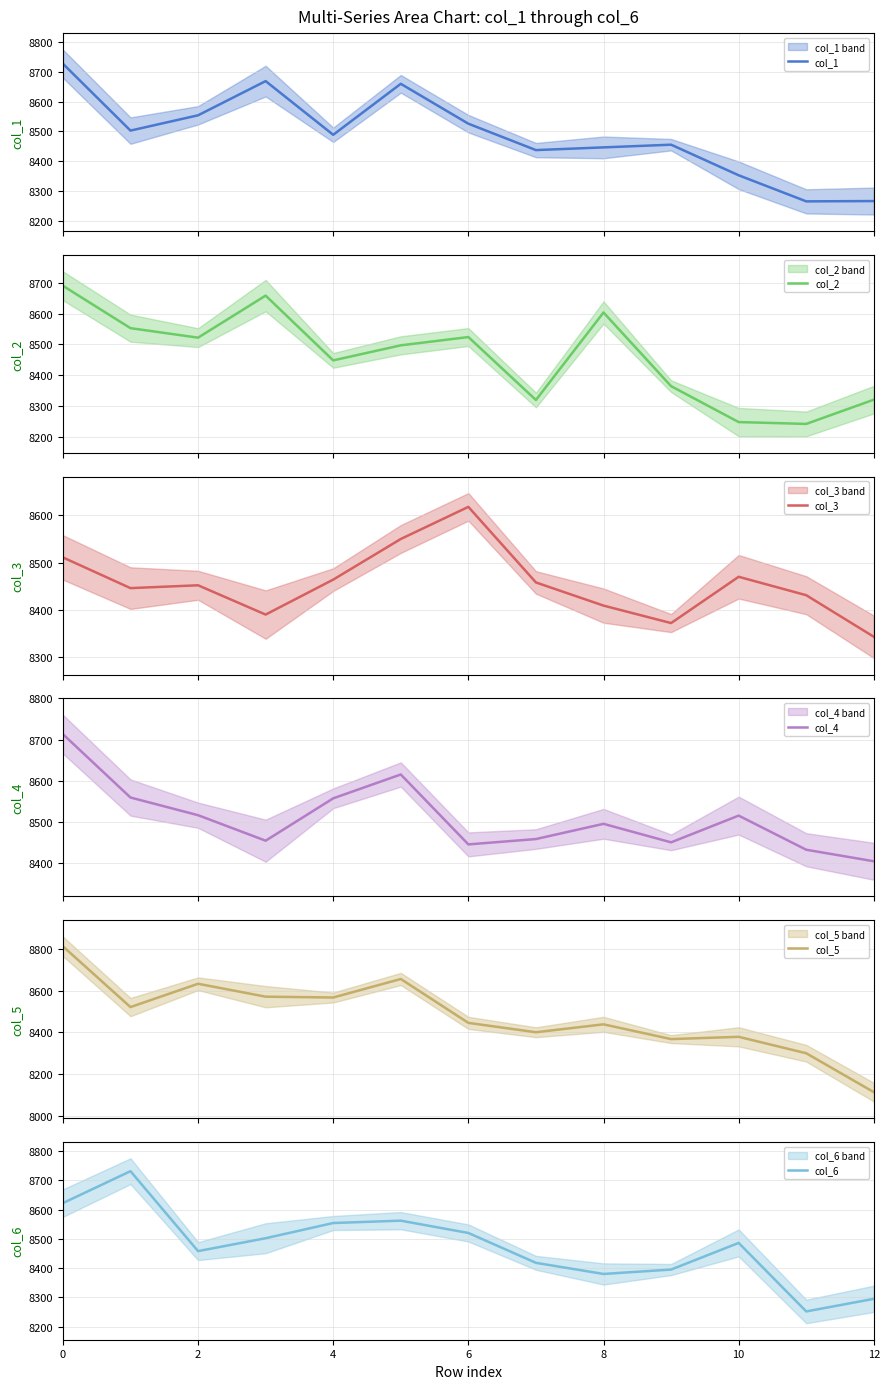

What is the greatest value displayed?

8814